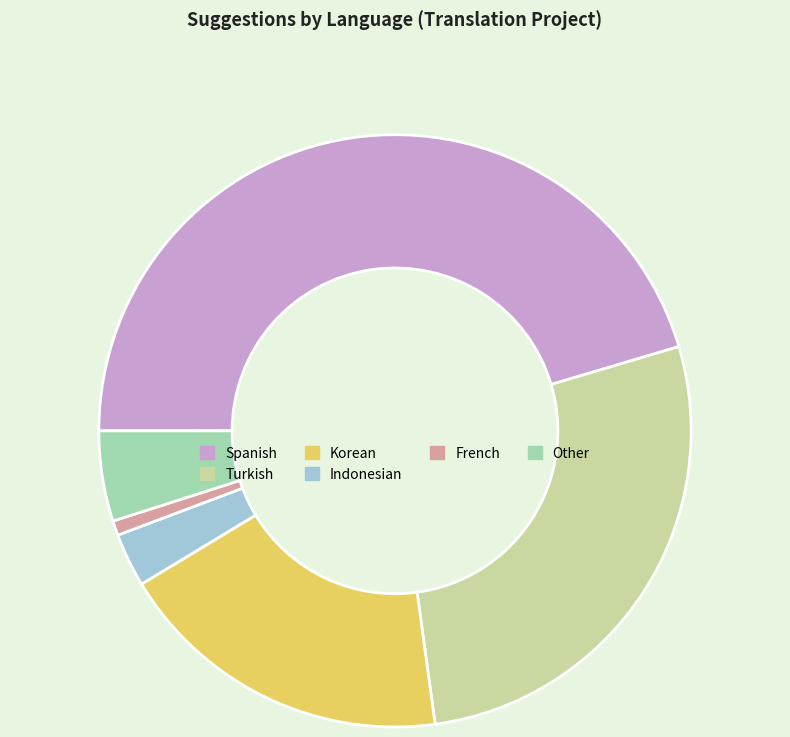

Is there any slice that represents more than half of the pie?

No